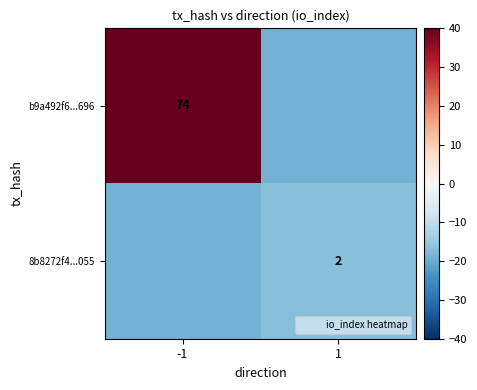

At which category is the sum across all series the highest?

-1